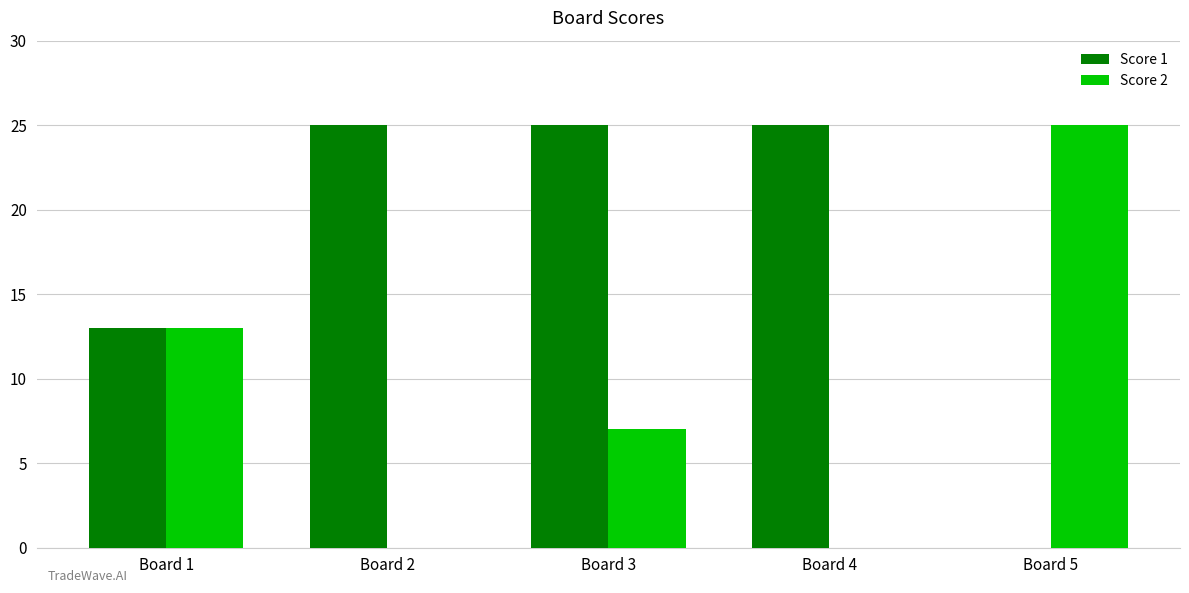

Count the Score 1 values in the range 13 to 25.

4